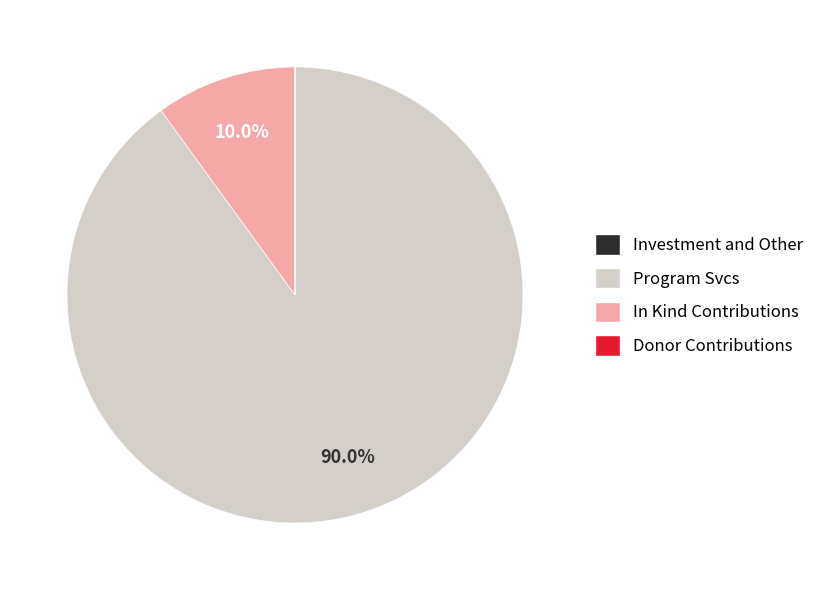

What portion of the pie excludes Program Svcs?

10.0%